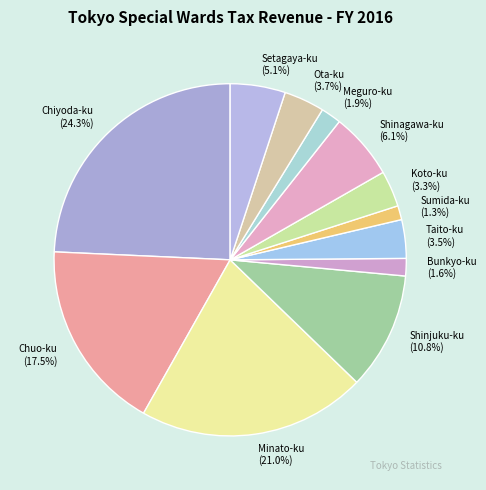

How many slices are in this pie chart?

12